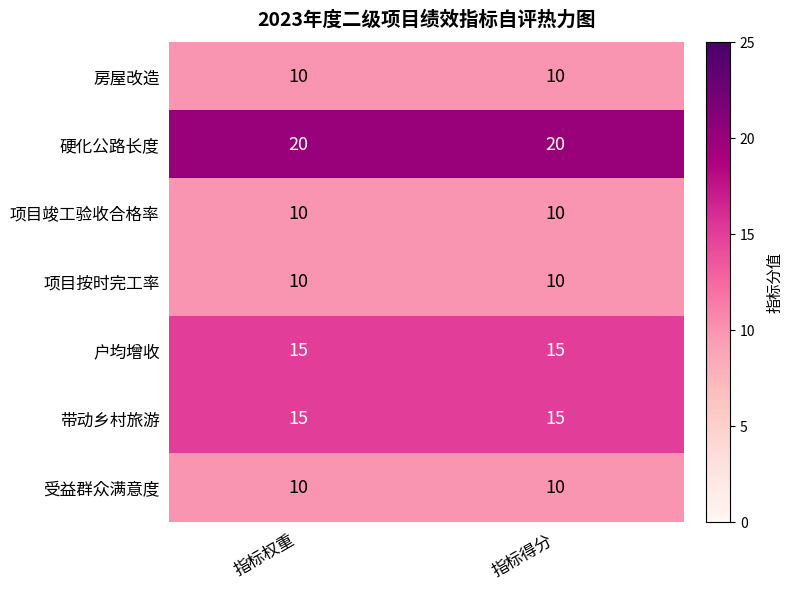

What value does the 硬化公路长度 series have at 指标权重?

20